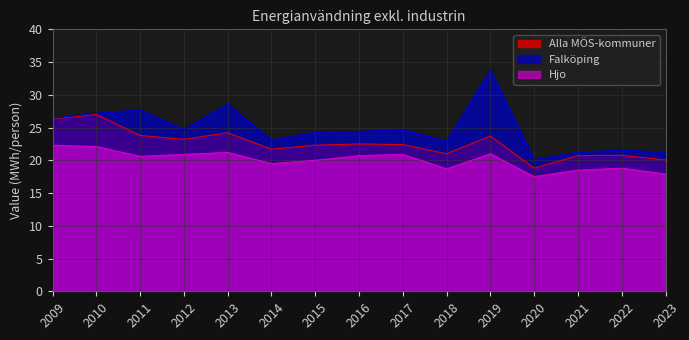

Which series has the largest range (max minus min)?

Falköping